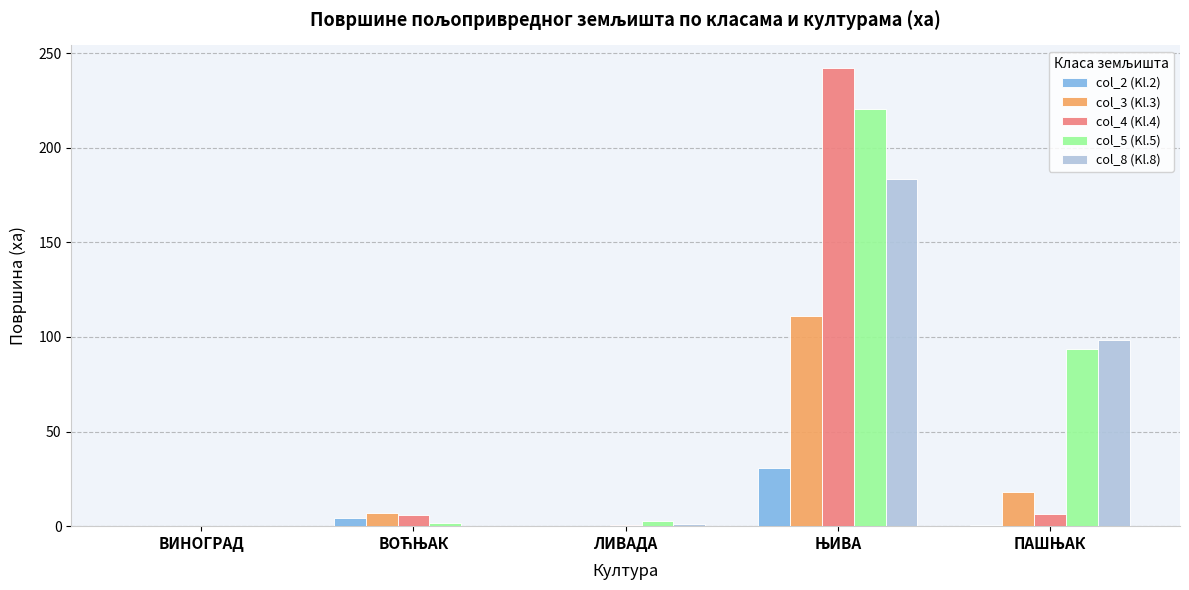

The col_3 (Kl.3) series shows -44.3 at ЛИВАДА. True or false?

False